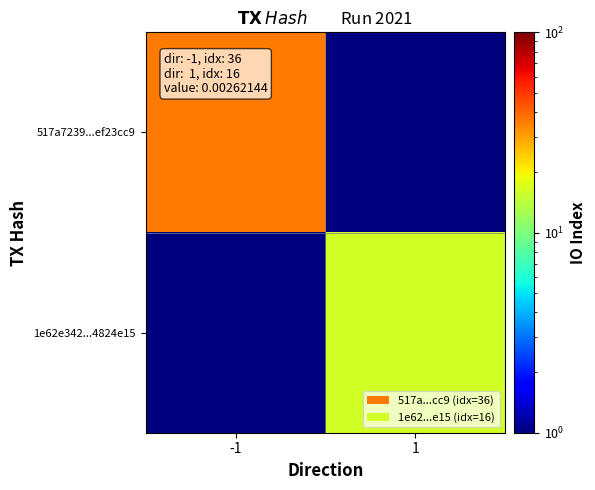

Reading left to right, extract all data points from this chart.

517a7239...ef23cc9: -1=36.0	1=0.1
1e62e342...4824e15: -1=0.1	1=16.0